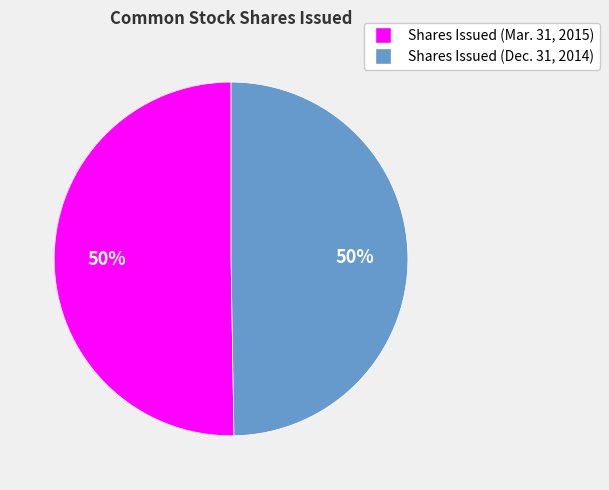

What is the ratio of the value at Shares Issued (Dec. 31, 2014) to the value at Shares Issued (Mar. 31, 2015)?

1.0